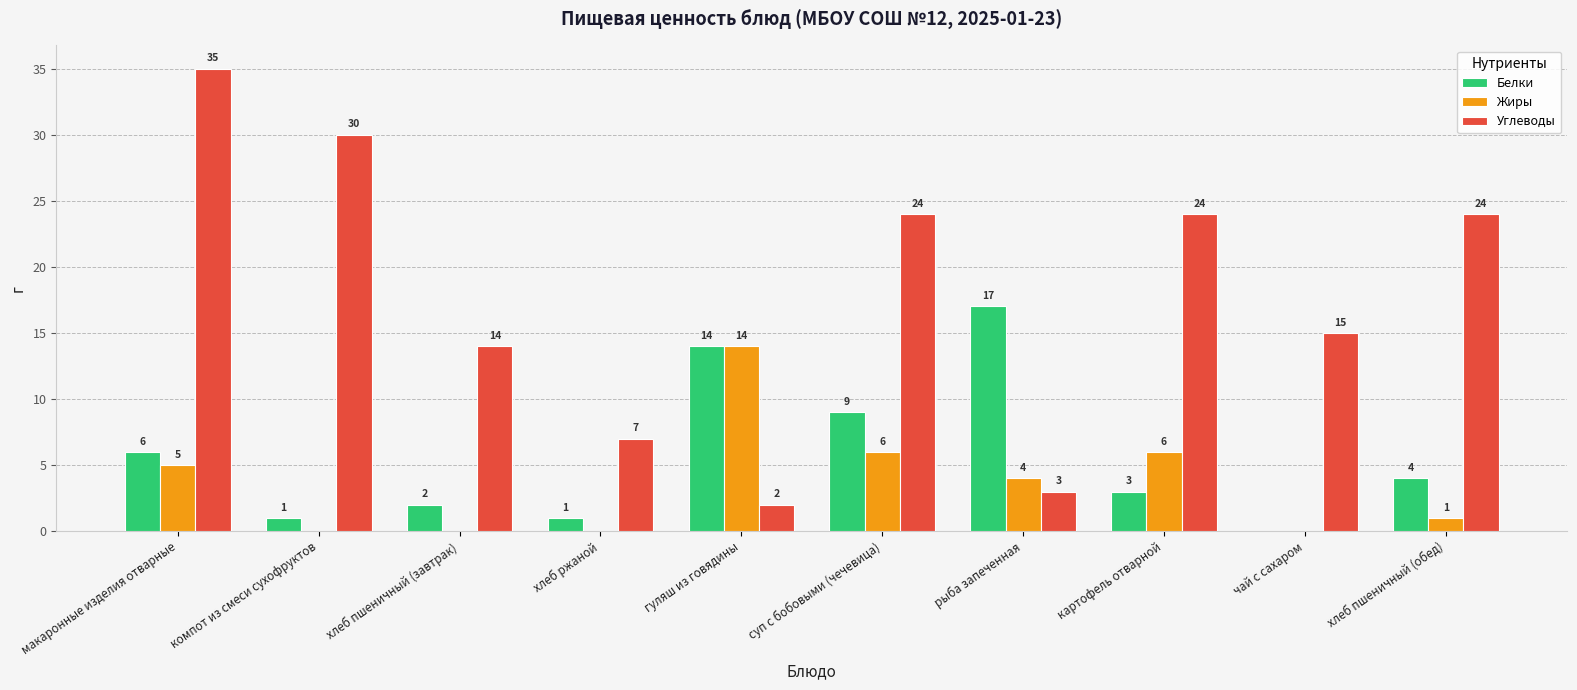

Is the value of Углеводы at хлеб пшеничный (завтрак) greater than the value of Белки at суп с бобовыми (чечевица)?

Yes